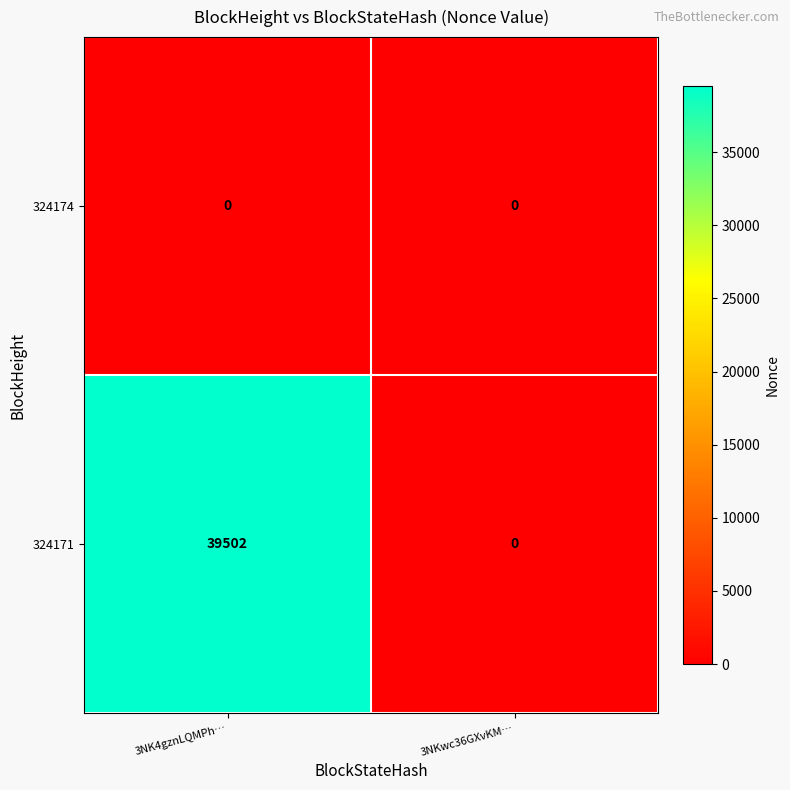

How many categories are shown in the chart?

2